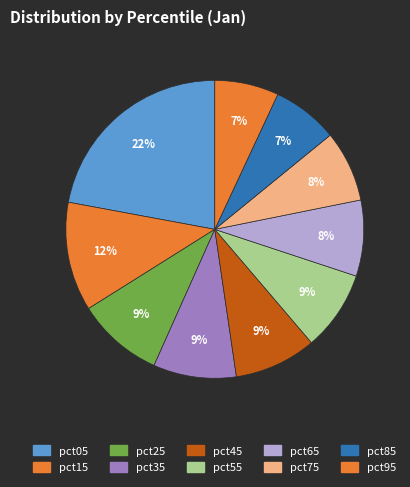

How many segments does this pie chart have?

10